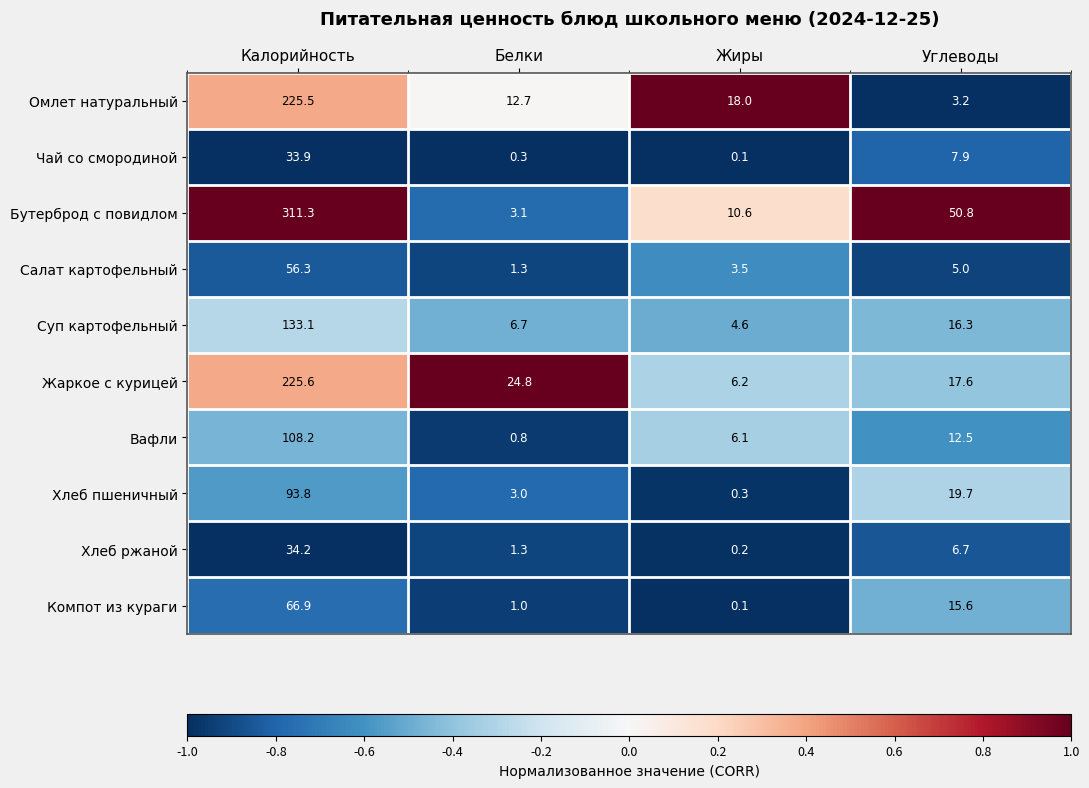

What is the spread (max minus min) of values at Белки?

24.5